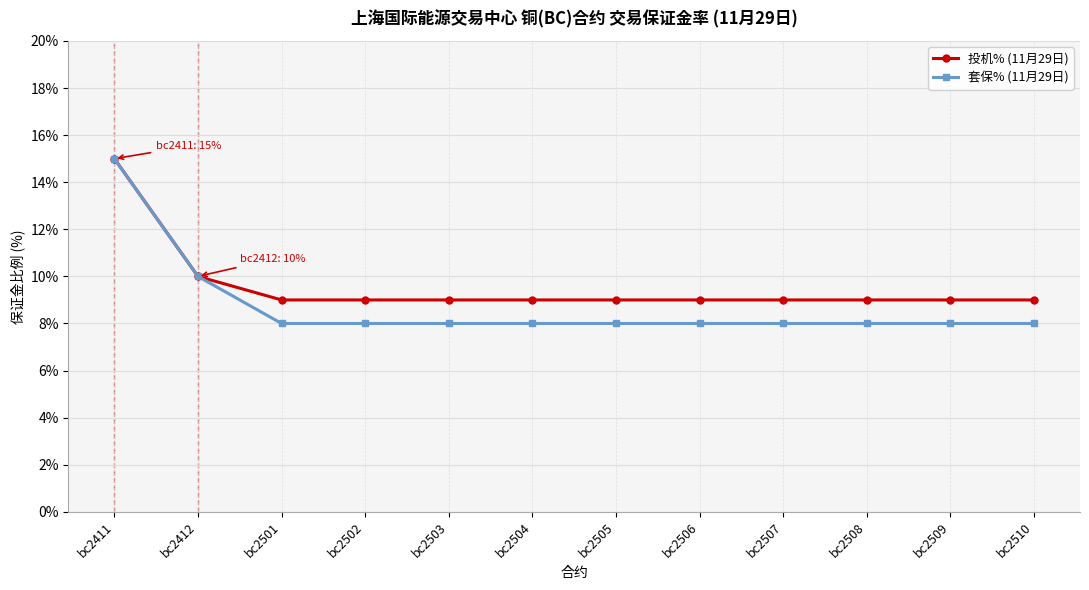

Does the chart display data point markers on the line(s)?

Yes